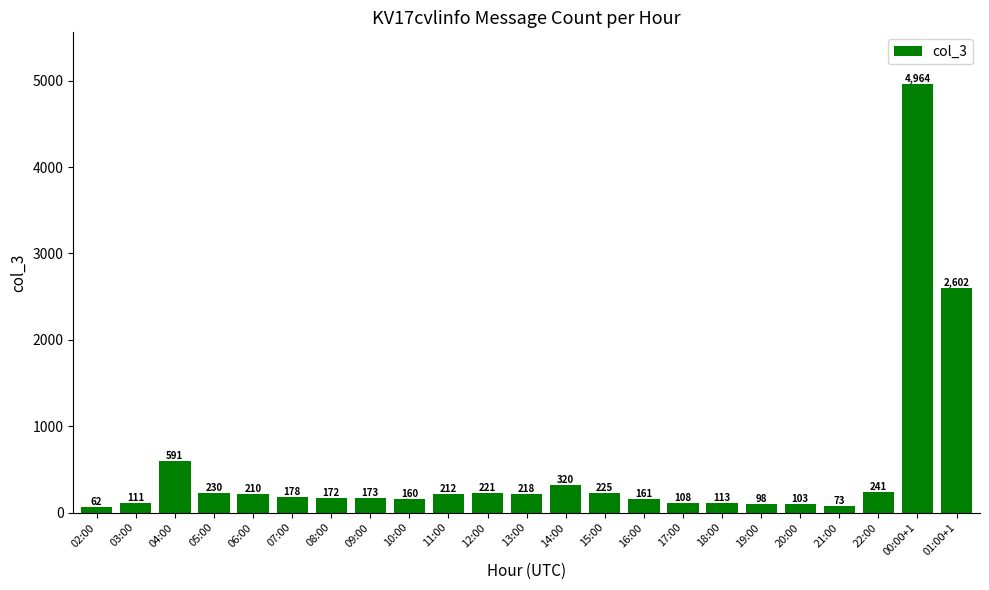

Rank the categories by value from lowest to highest.

02:00, 21:00, 19:00, 20:00, 17:00, 03:00, 18:00, 10:00, 16:00, 08:00, 09:00, 07:00, 06:00, 11:00, 13:00, 12:00, 15:00, 05:00, 22:00, 14:00, 04:00, 01:00+1, 00:00+1